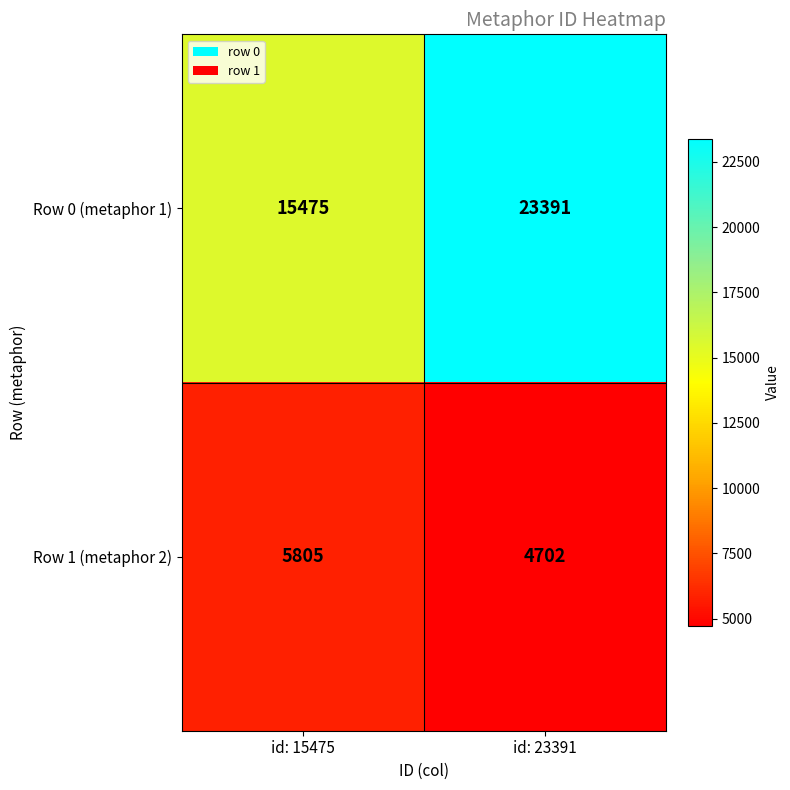

Rank the series by their average value, from lowest to highest.

Row 1 (metaphor 2), Row 0 (metaphor 1)